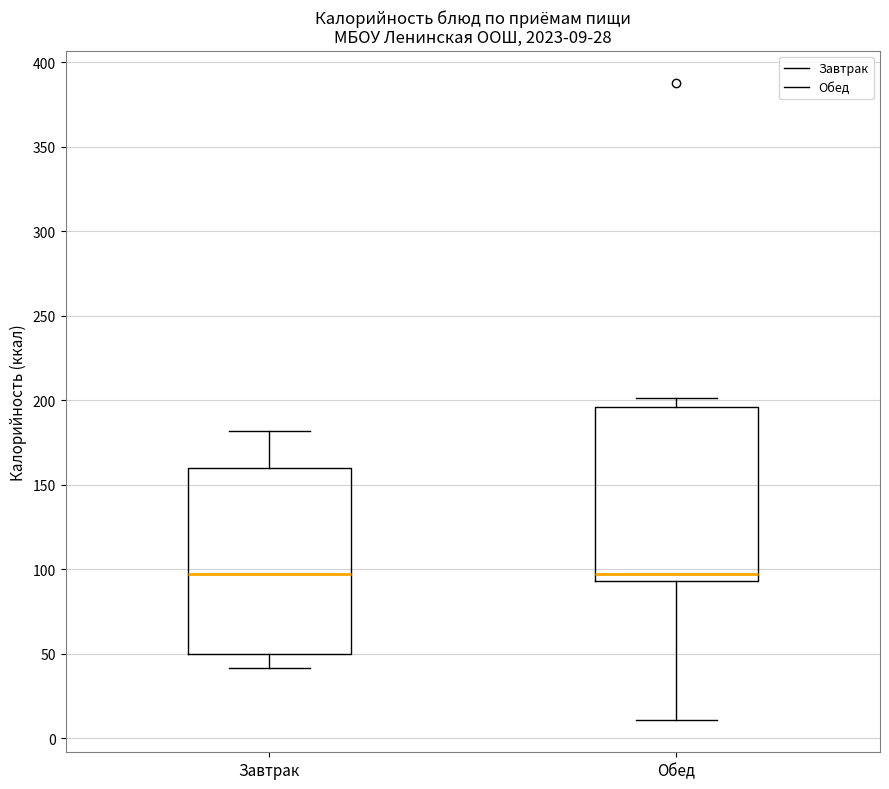

Comparing the boxes themselves (not the whiskers), which one is the tallest?

Завтрак